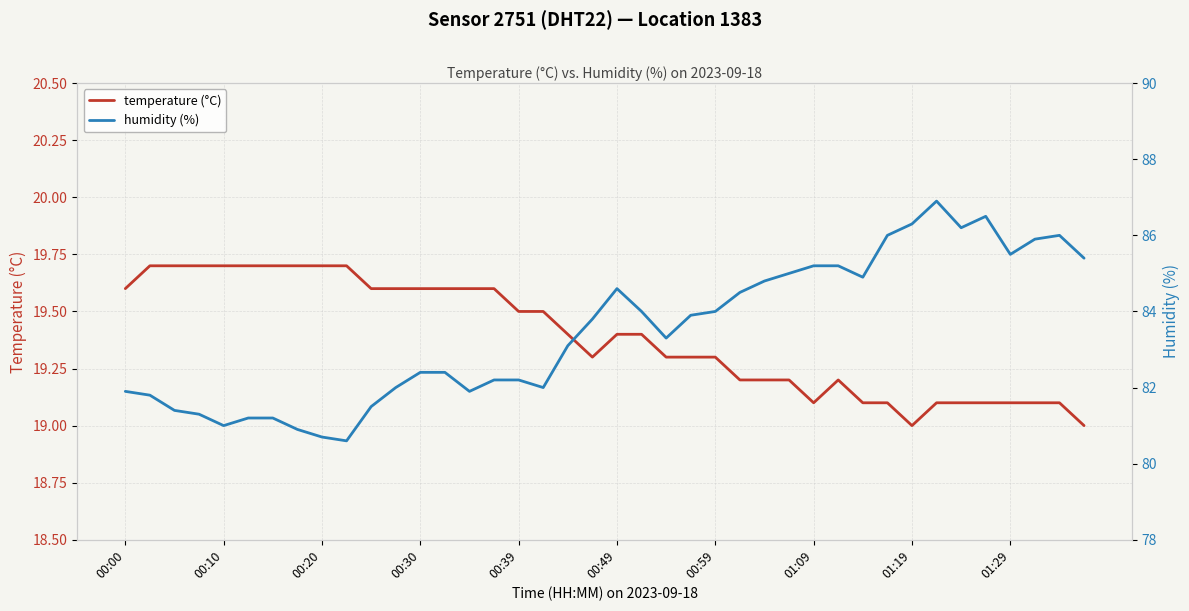

At which category is the sum across all series the highest?

33